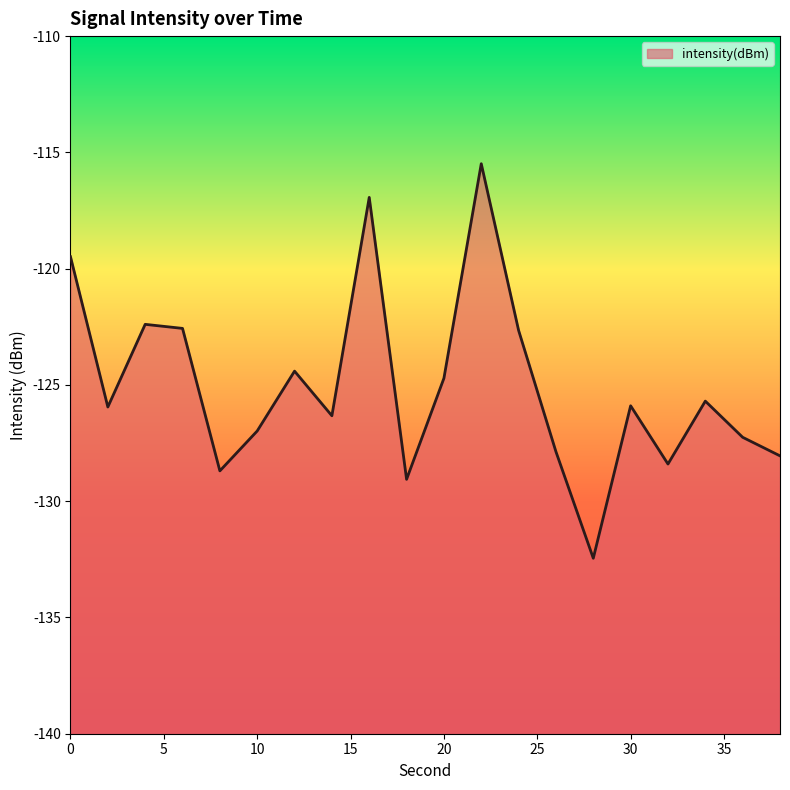

What is the value of the 3rd point from the left?

-122.4